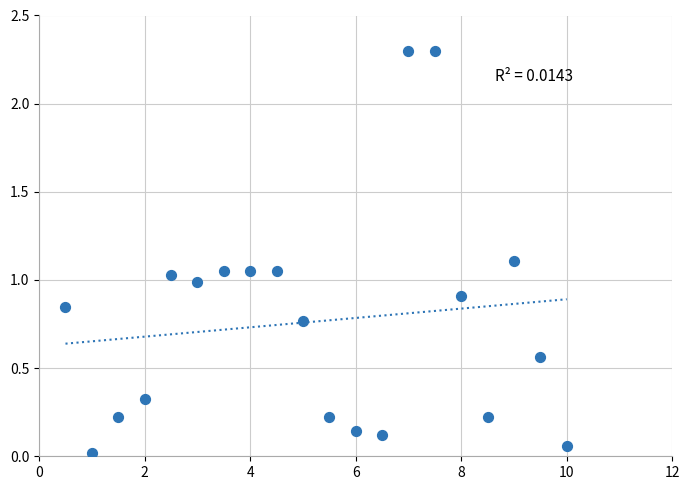

What is the range of Y values (max minus min)?

2.3